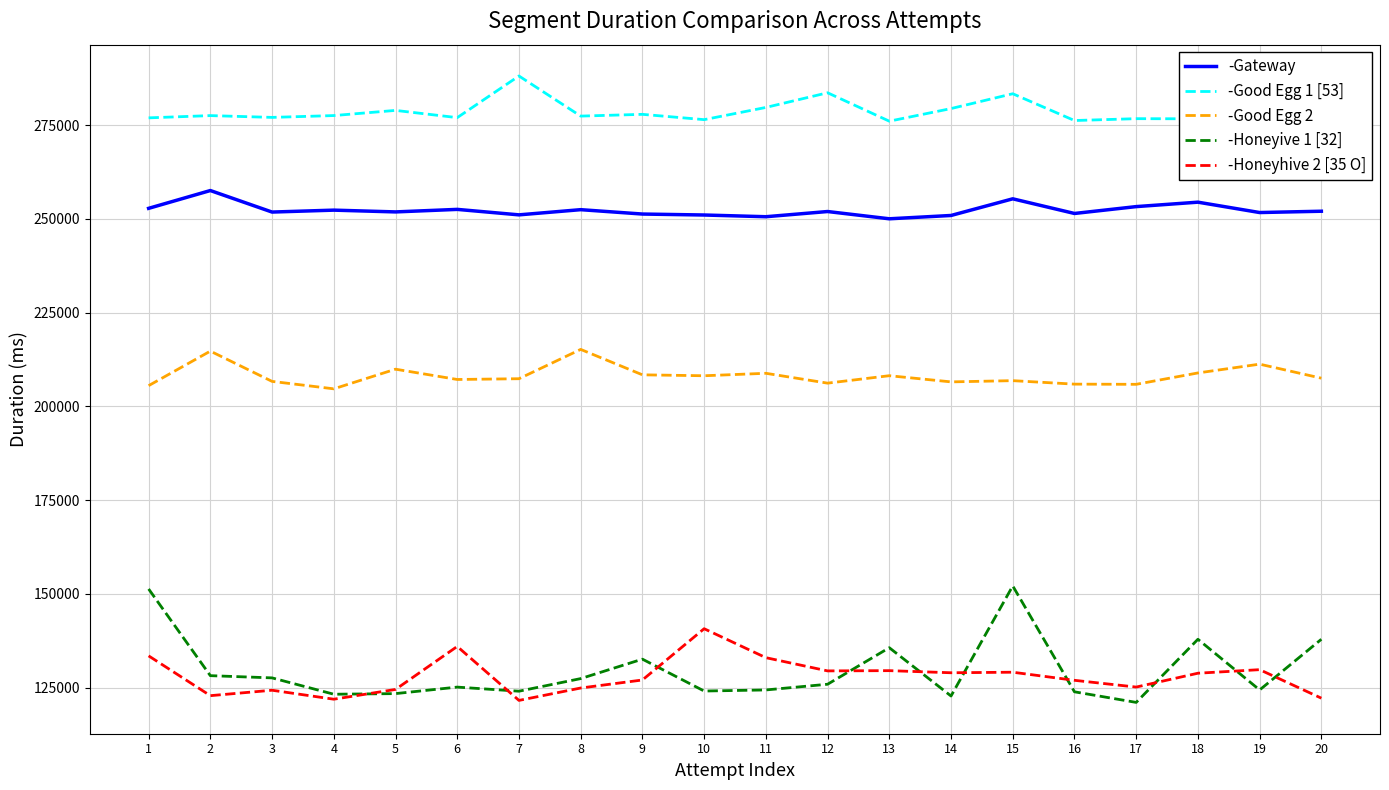

At which category is the sum across all series the highest?

15